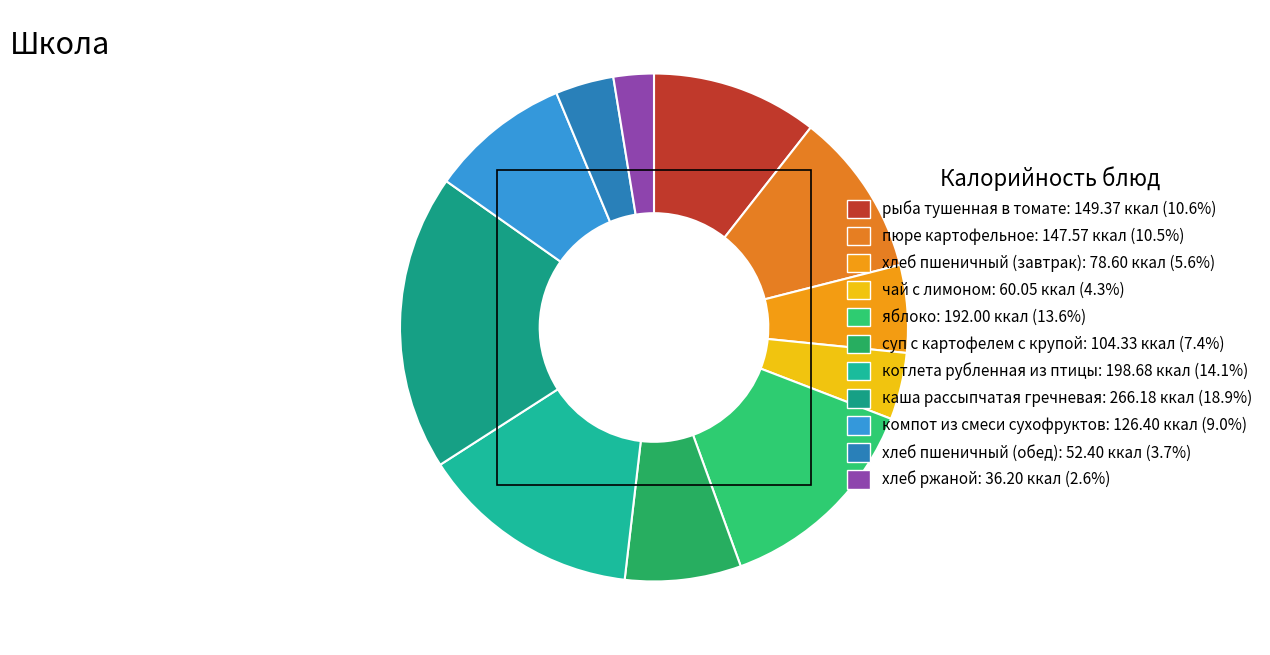

What is the change in value from суп с картофелем с крупой to хлеб пшеничный (обед)?

-51.9